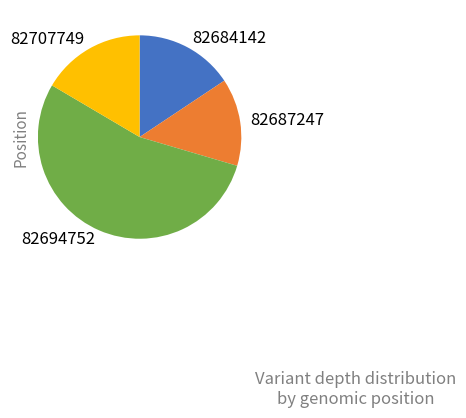

Does any single category account for the majority?

Yes